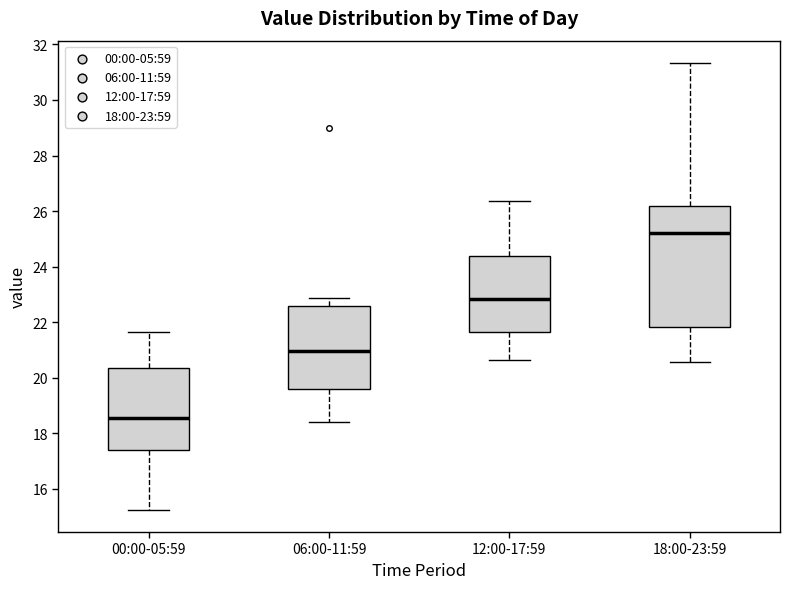

Reading left to right, transcribe this box plot: for each box, give where its median line is, the range the box spans, and where its two whiskers end, as read against the y-axis. The values are not printed on the chart, so give them approximately, as read against the axis.

00:00-05:59: median 18.6, box 17.4 to 20.4, whiskers 15.2 to 21.6
06:00-11:59: median 21.0, box 19.6 to 22.6, whiskers 18.4 to 22.8
12:00-17:59: median 22.8, box 21.6 to 24.4, whiskers 20.6 to 26.4
18:00-23:59: median 25.2, box 21.8 to 26.2, whiskers 20.6 to 31.4